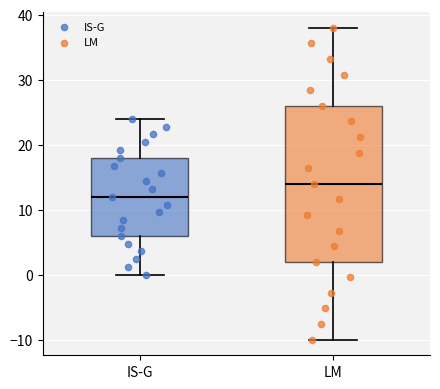

Reading left to right, read every box against the y-axis: the position of its median line, the range the box covers, and the ends of its whiskers. The values are not printed on the chart, so give them approximately, as read against the axis.

IS-G: median 12, box 6 to 18, whiskers 0 to 24
LM: median 14, box 2 to 26, whiskers -10 to 38